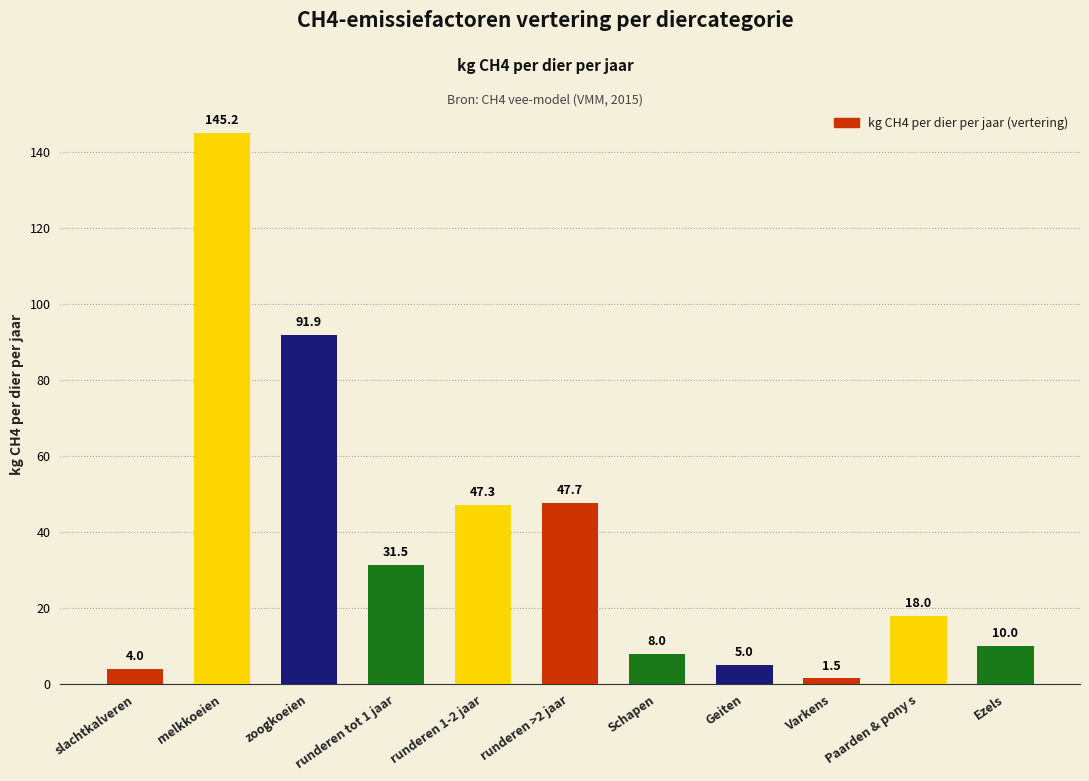

What is the average value?

37.3